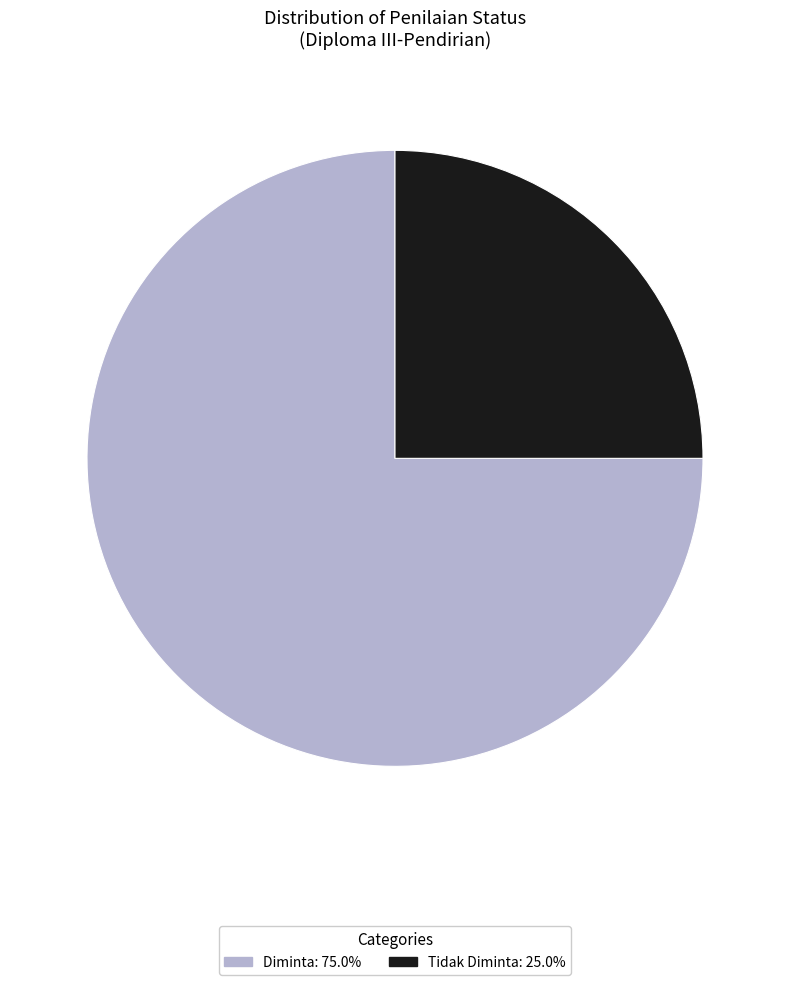

What is the smallest slice in the pie chart?

Tidak Diminta